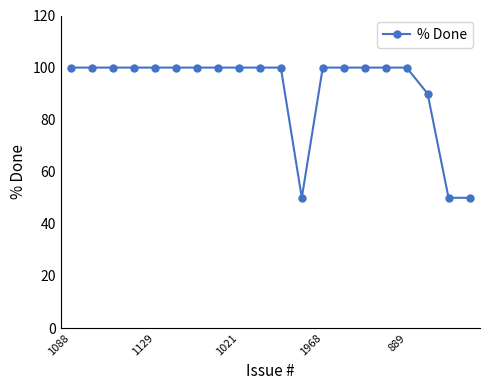

What is the maximum value shown in the chart?

100